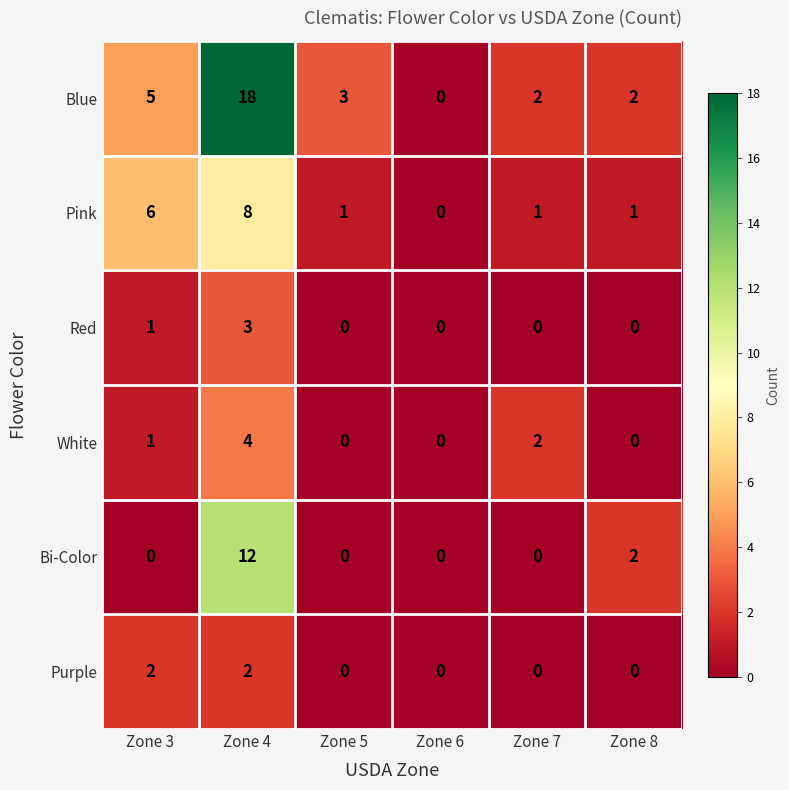

At which category is the sum across all series the highest?

Zone 4